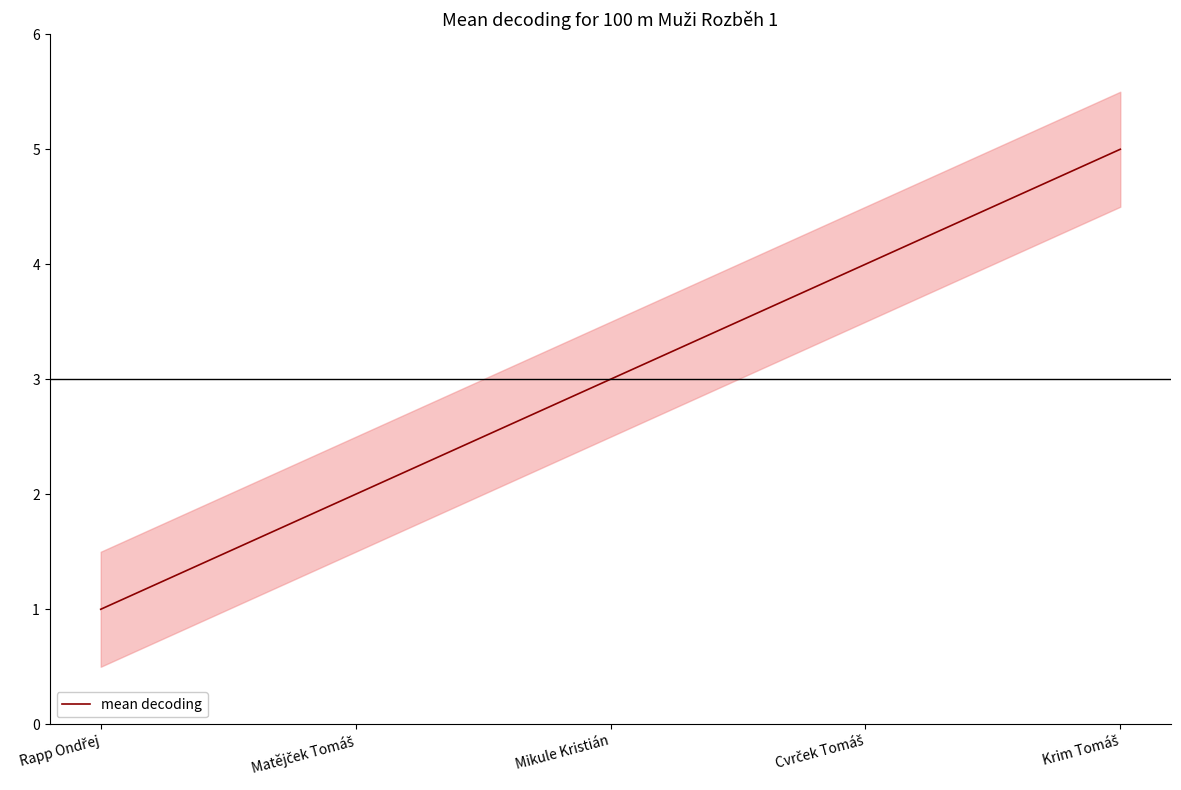

Does the chart display data point markers on the line(s)?

No